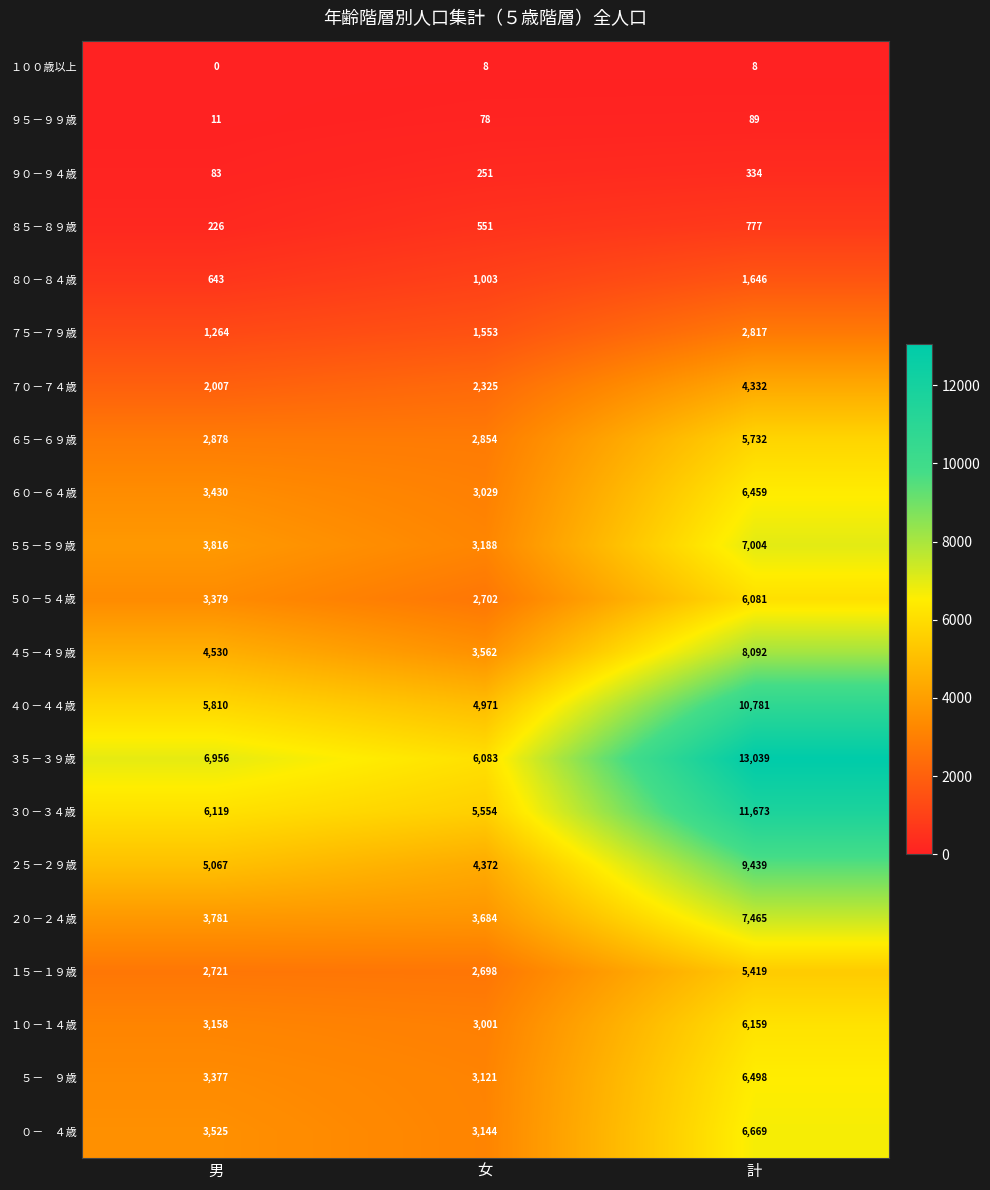

How many series are shown in this chart?

21